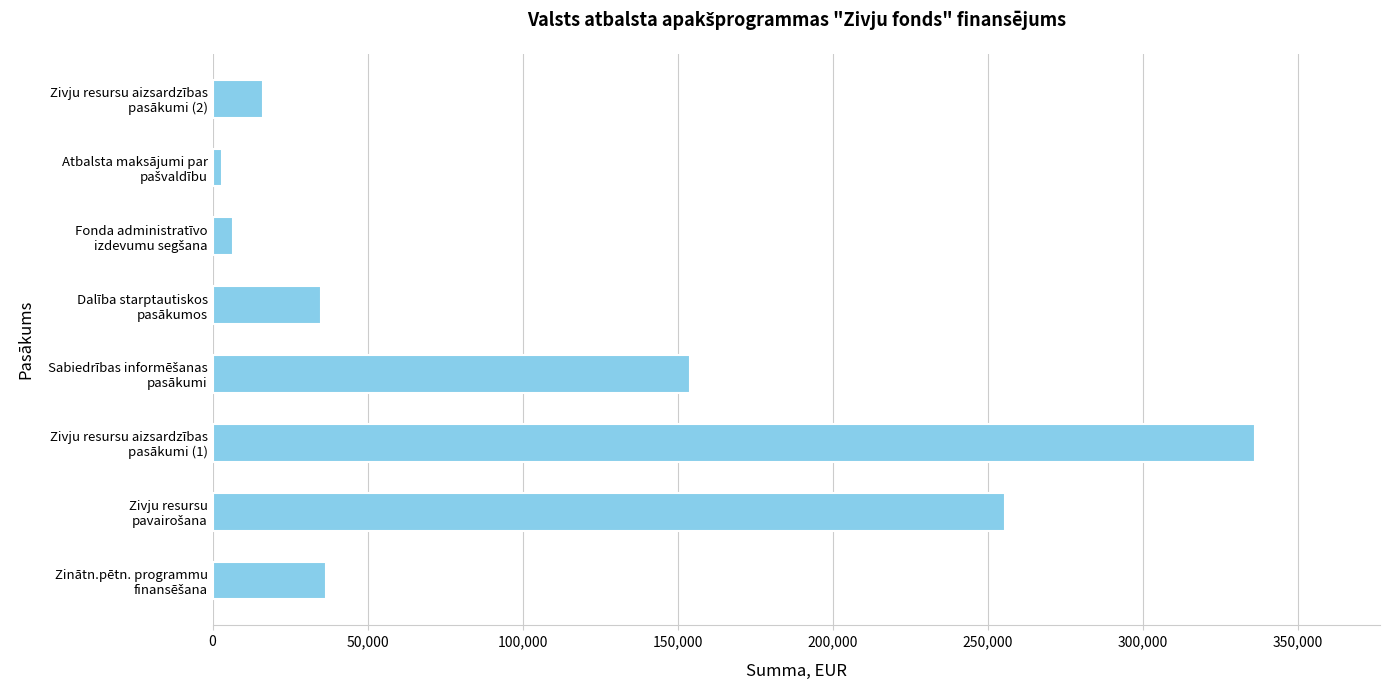

Reading bottom to top, transcribe all the data shown in this chart.

36696.3	255535.6	336247.3	154036.0	34972.9	6550.9	3105.9	16321.0